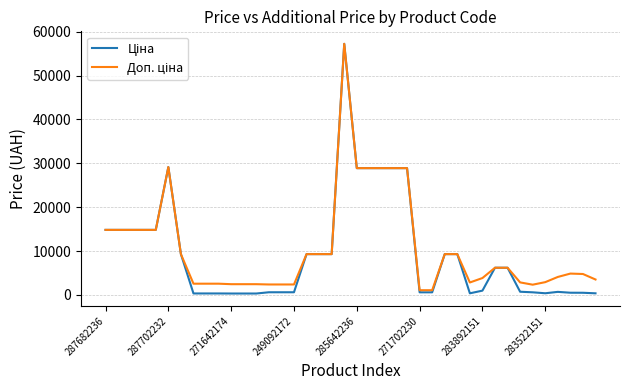

What is the greatest value displayed?

57258.0